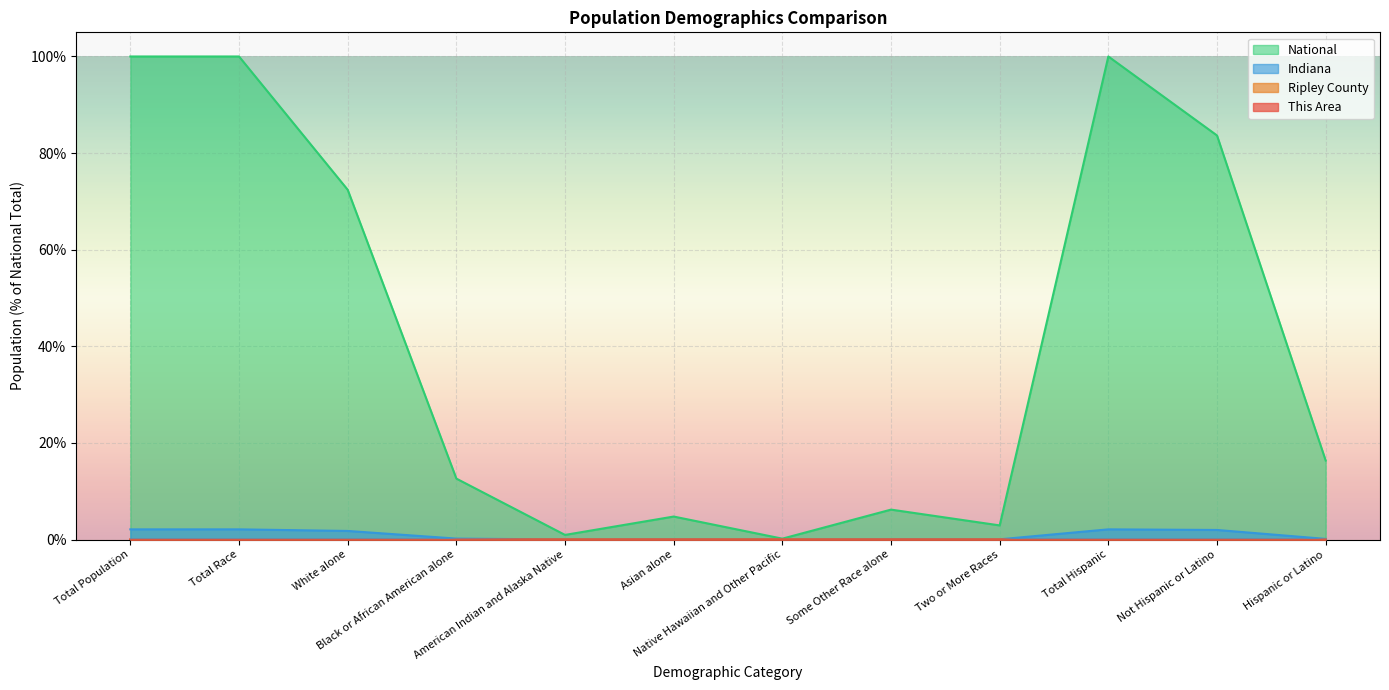

At which category does Indiana reach its first local peak?

Asian alone